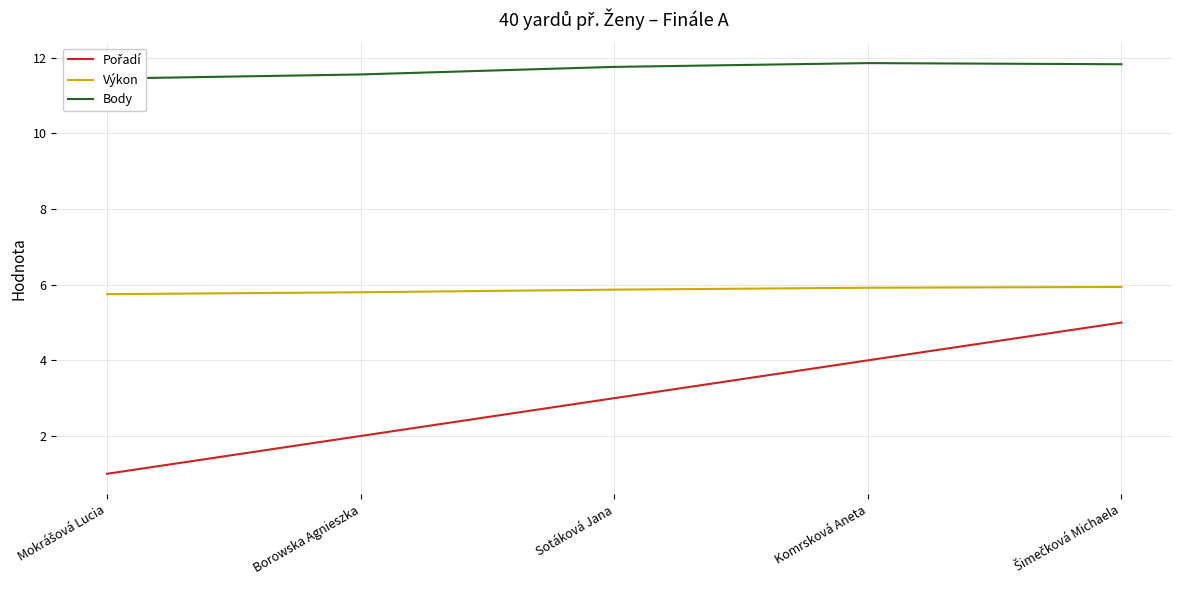

What is the difference between the maximum and second lowest values in the Pořadí series?

3.0